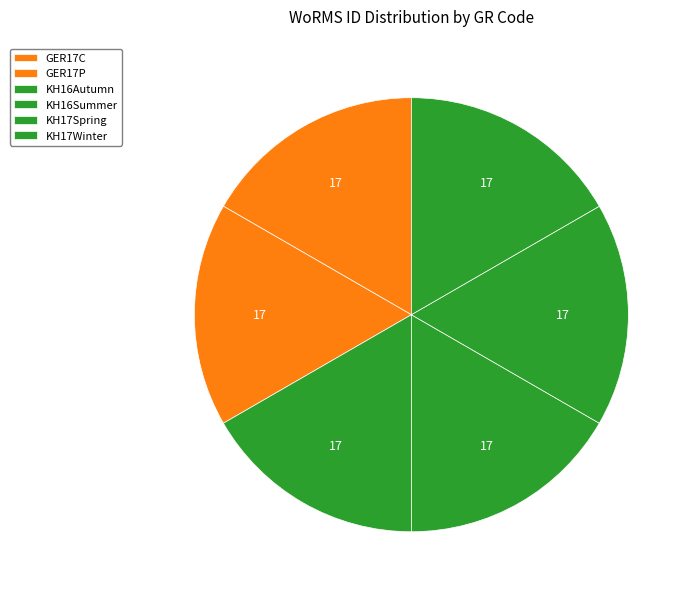

What is the largest slice in the pie chart?

KH16Autumn